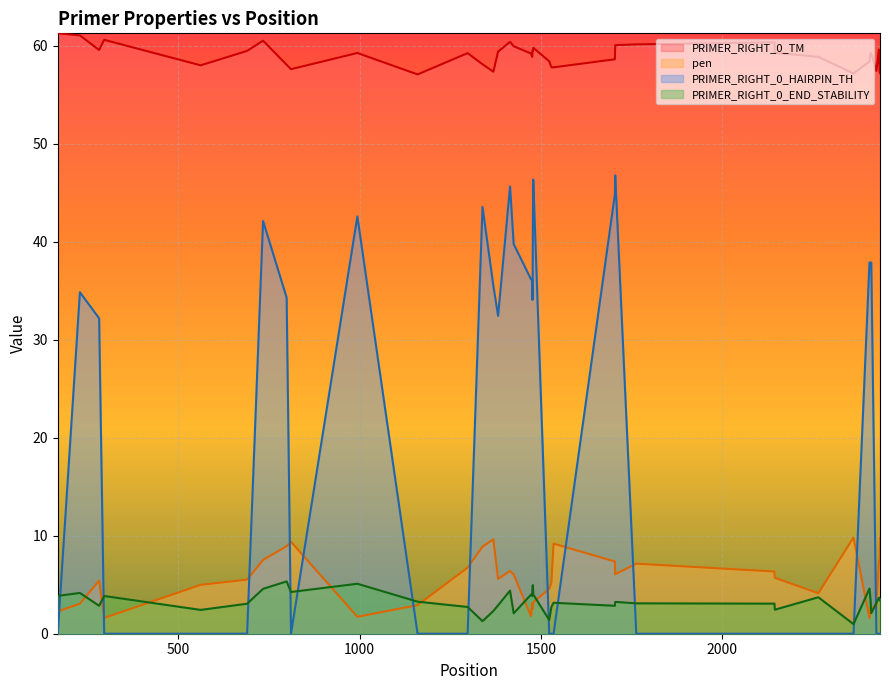

Reading left to right, list all the values displayed in this chart.

PRIMER_RIGHT_0_TM: 61.3	61.1	59.6	60.6	58.0	59.5	60.5	58.1	57.6	59.3	57.1	59.3	58.1	57.4	59.4	60.4	60.0	59.2	58.9	59.5	59.5	59.8	58.4	57.8	57.8	58.6	60.1	60.1	60.3	59.3	58.9	57.2	58.4	59.3	59.3	57.4	59.6	58.5	57.3	57.2
pen: 2.3	3.1	5.4	1.6	5.0	5.5	7.5	8.9	9.4	1.7	2.9	6.7	8.9	9.6	5.6	6.4	6.0	1.8	3.1	2.5	2.5	3.2	4.6	5.2	9.2	7.4	6.1	7.1	6.3	5.7	4.1	9.8	1.6	2.7	2.7	2.6	7.4	7.5	7.7	9.8
PRIMER_RIGHT_0_HAIRPIN_TH: 0.0	34.9	32.2	0.0	0.0	0.0	42.1	34.3	0.0	42.6	0.0	0.0	43.6	35.5	32.4	45.6	39.8	36.2	36.2	34.1	42.3	46.3	0.0	0.0	0.0	44.8	46.8	0.0	0.0	0.0	0.0	0.0	37.9	37.9	37.9	0.0	0.0	0.0	0.0	0.0
PRIMER_RIGHT_0_END_STABILITY: 3.9	4.2	2.9	3.9	2.4	3.1	4.6	5.3	4.3	5.1	3.3	2.7	1.3	2.3	2.9	4.4	2.1	4.0	3.9	4.8	5.0	4.0	1.4	2.7	3.2	2.9	3.2	3.1	3.1	2.5	3.7	1.0	4.6	3.4	2.1	3.1	3.7	3.5	3.7	3.4